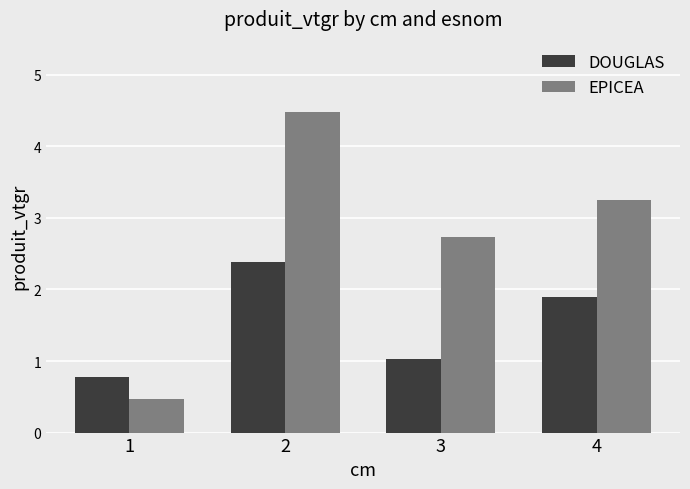

What is the sum of all DOUGLAS values?

6.1